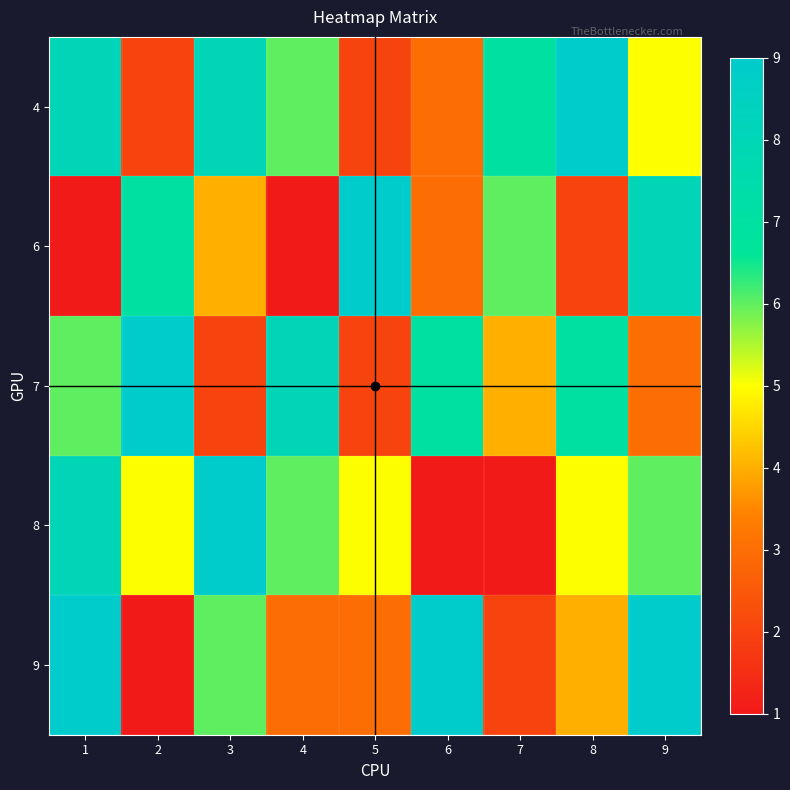

Reading right to left, extract all data points from this chart.

4: 9=5	8=9	7=7	6=3	5=2	4=6	3=8	2=2	1=8
6: 9=8	8=2	7=6	6=3	5=9	4=1	3=4	2=7	1=1
7: 9=3	8=7	7=4	6=7	5=2	4=8	3=2	2=9	1=6
8: 9=6	8=5	7=1	6=1	5=5	4=6	3=9	2=5	1=8
9: 9=9	8=4	7=2	6=9	5=3	4=3	3=6	2=1	1=9